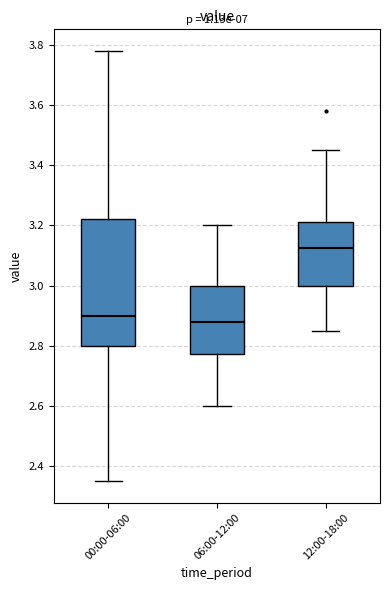

Which box's median line is the highest?

12:00-18:00